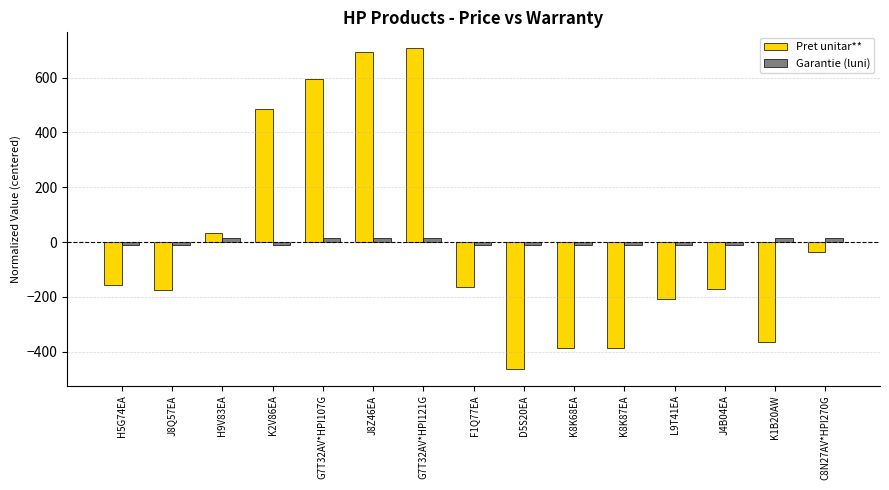

The Pret unitar** series shows -175.8 at J8Q57EA. True or false?

True